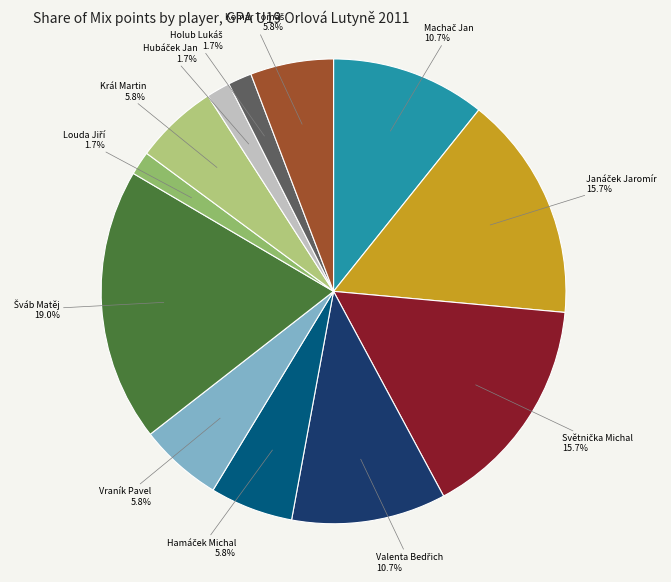

How many slices are in this pie chart?

12